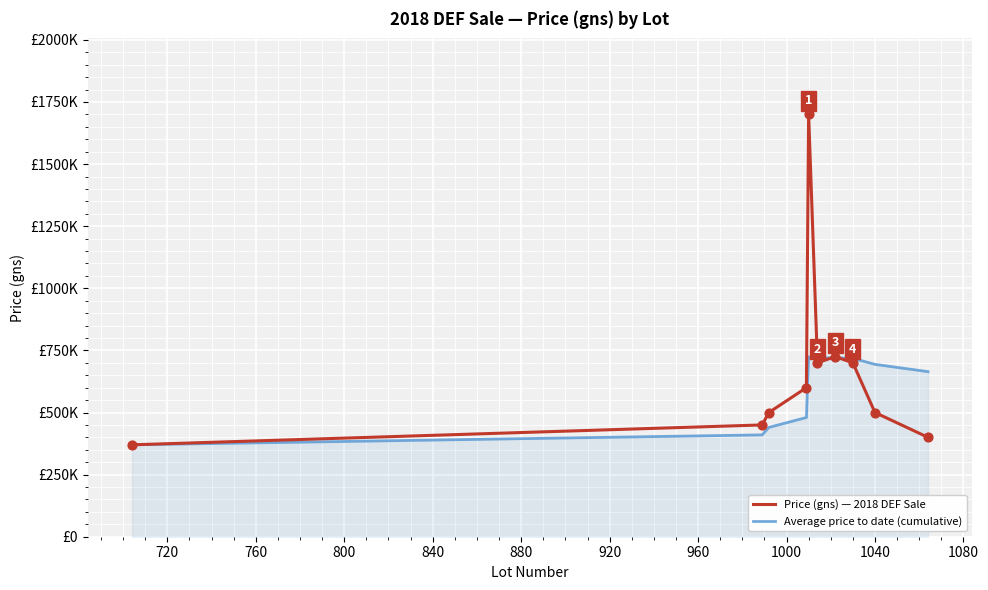

What are all the series names shown in the legend?

Price (gns) — 2018 DEF Sale, Average price to date (cumulative)